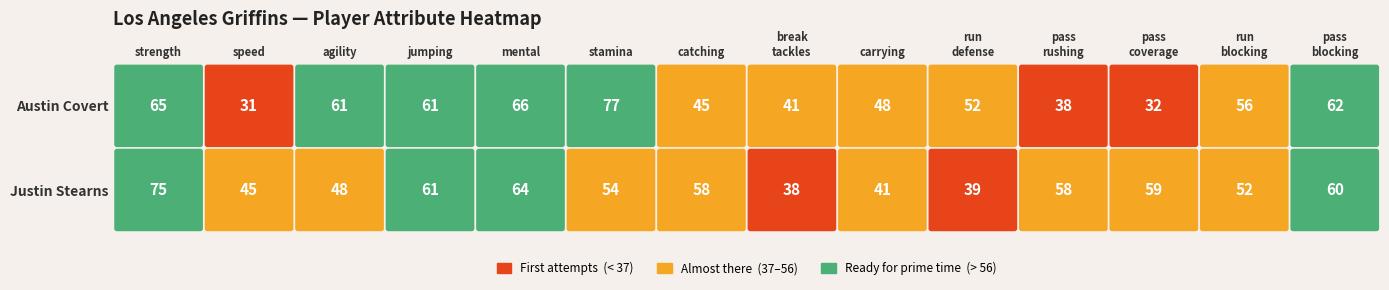

Rank the series at speed from highest to lowest value.

Justin Stearns, Austin Covert